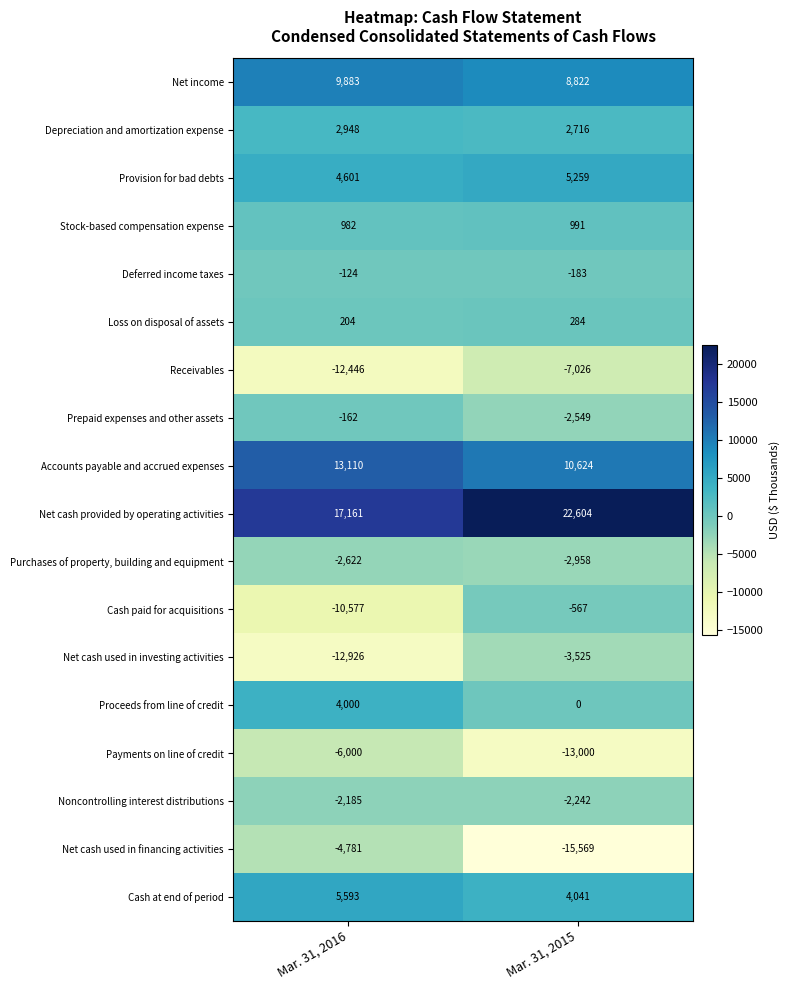

The Cash paid for acquisitions series shows -195 at Mar. 31, 2015. True or false?

False